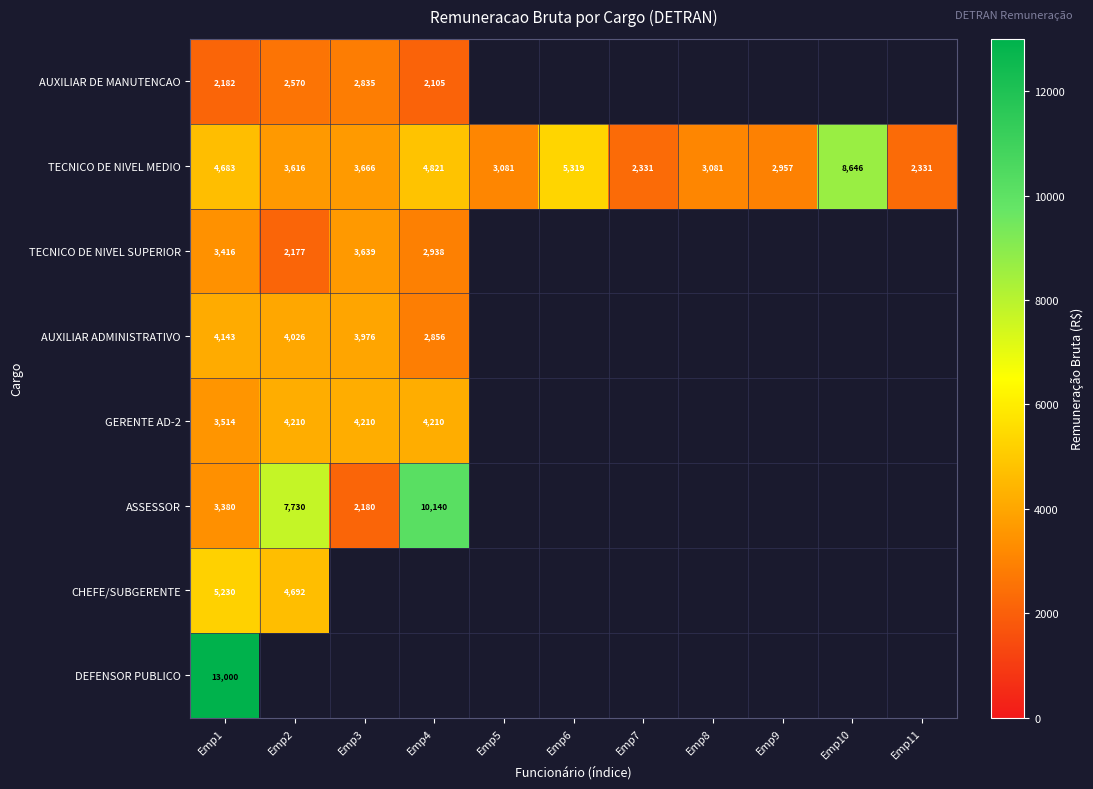

At which label does TECNICO DE NIVEL MEDIO first exceed 3616?

Emp1